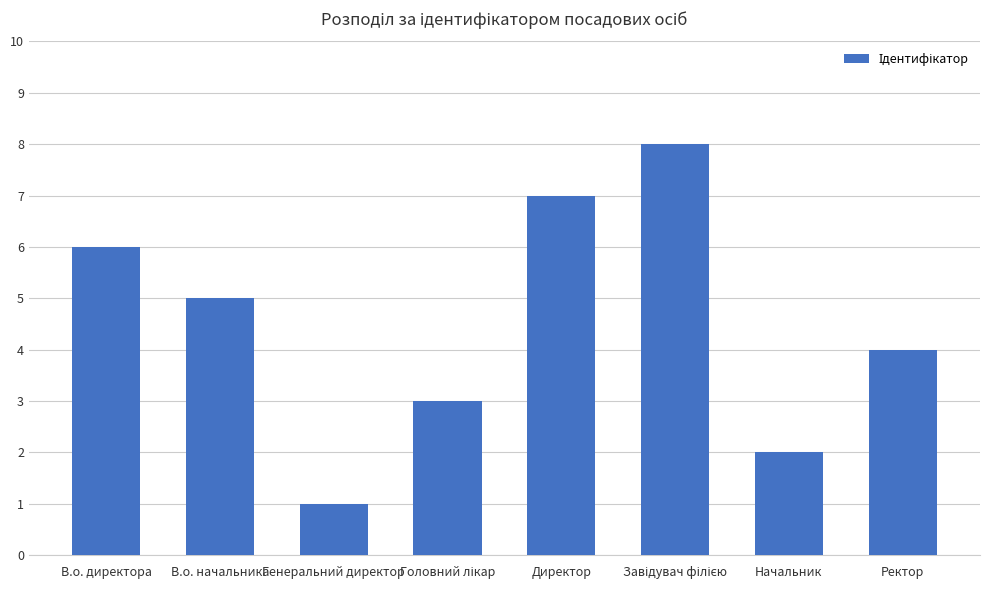

What is the label of the 7th bar from the left?

Начальник